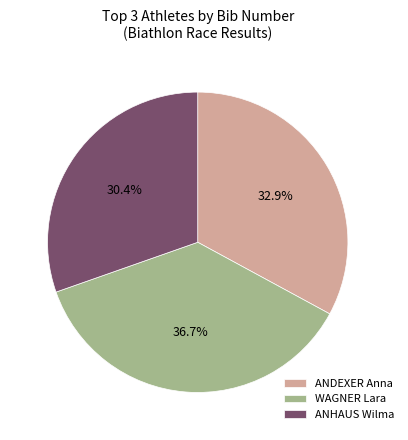

Rank the categories by value from highest to lowest.

WAGNER Lara, ANDEXER Anna, ANHAUS Wilma